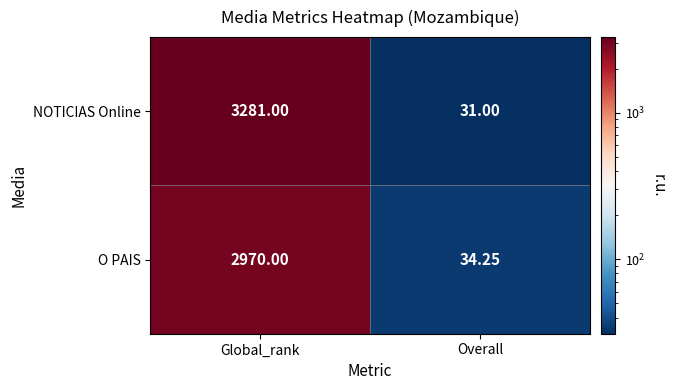

Where is O PAIS nearest to the value 1502?

Overall